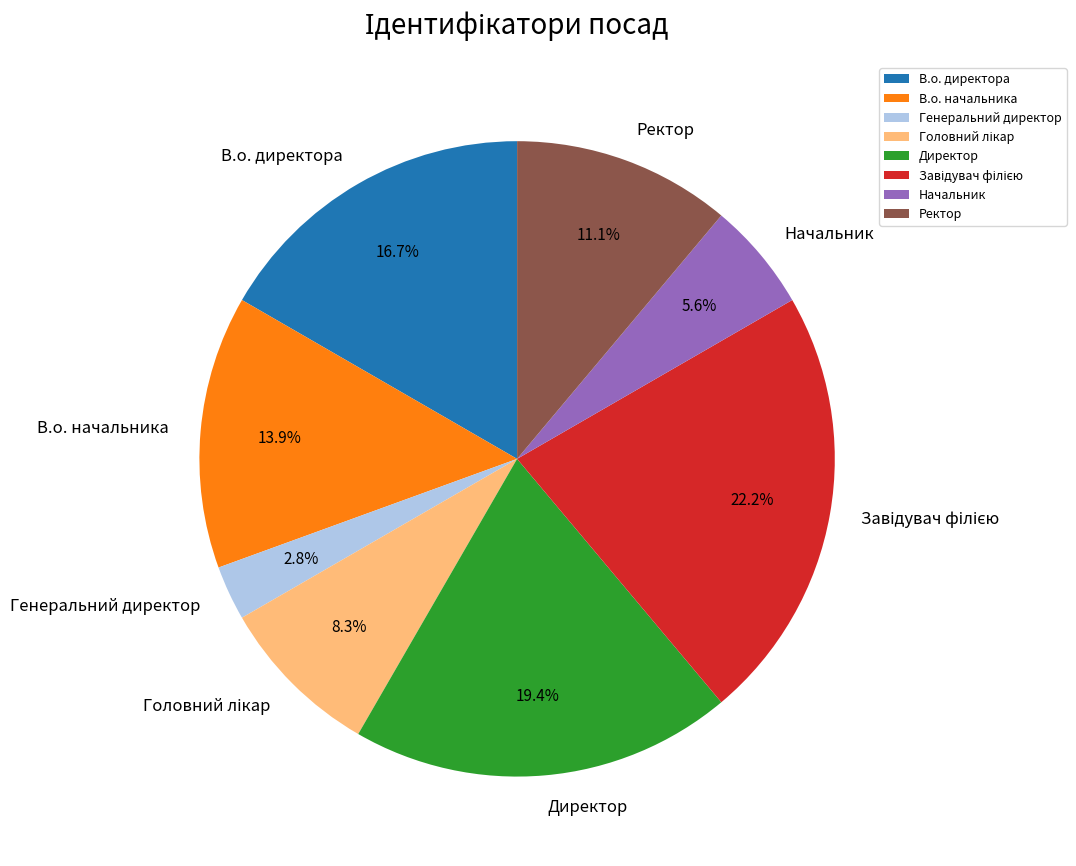

What is the smallest slice in the pie chart?

Генеральний директор